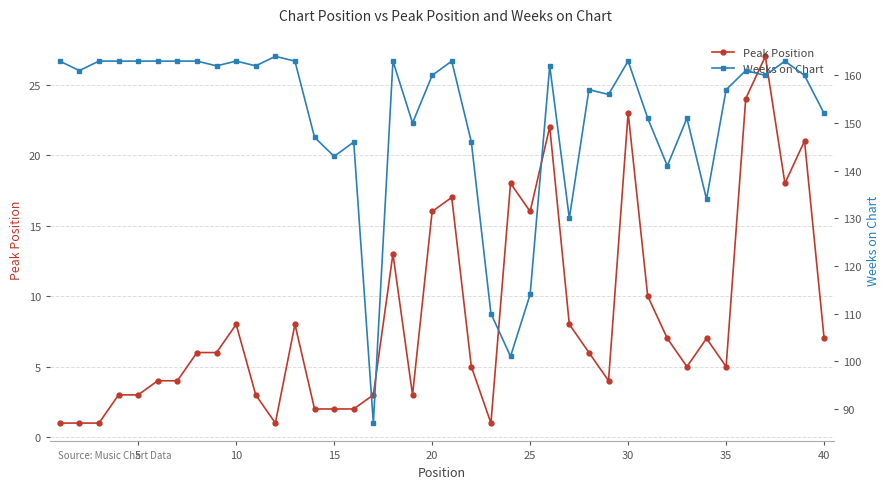

What is the difference between the maximum and minimum values in the Weeks on Chart series?

77